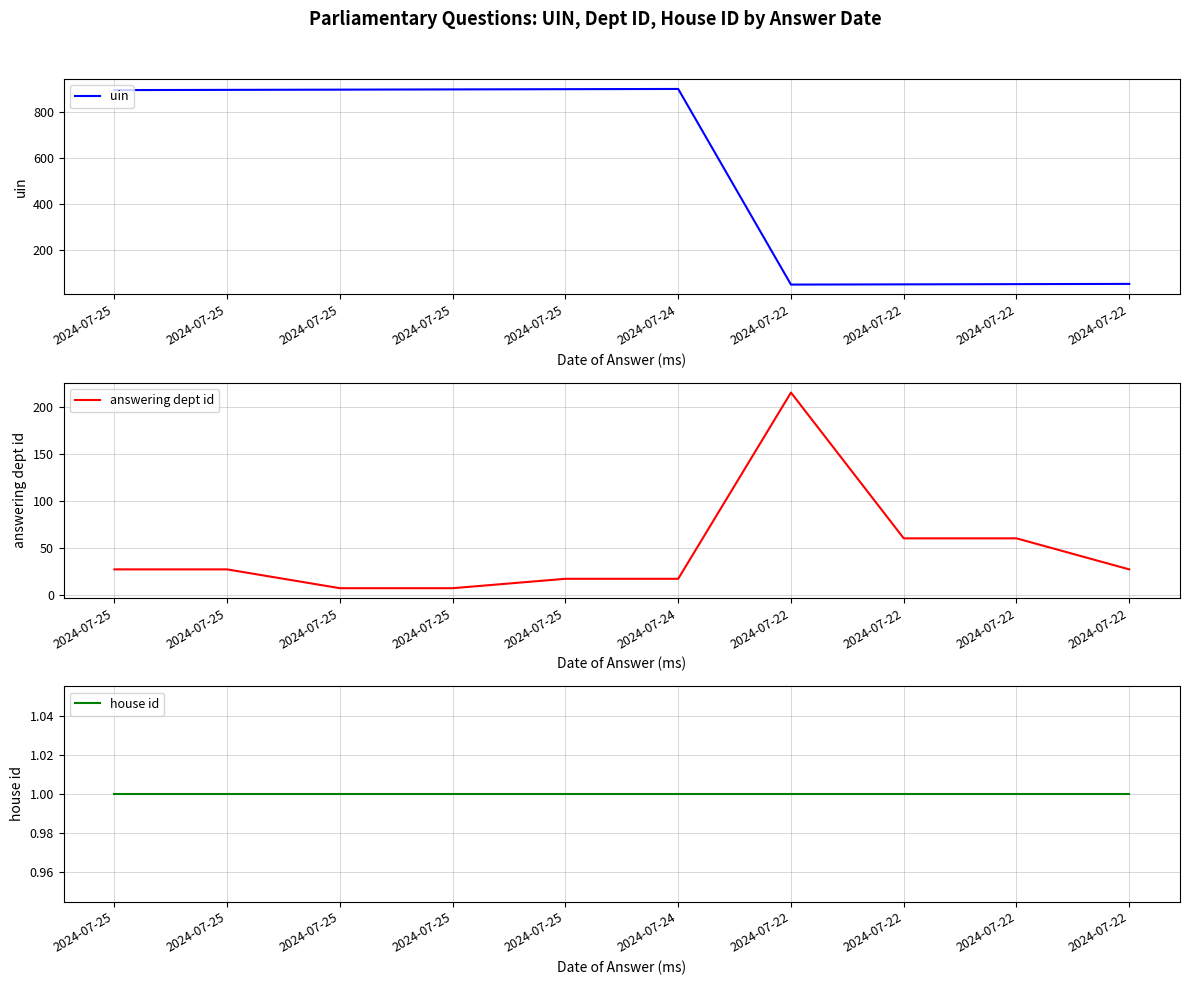

True or false: uin has a value of 896 at 2024-07-25.

True